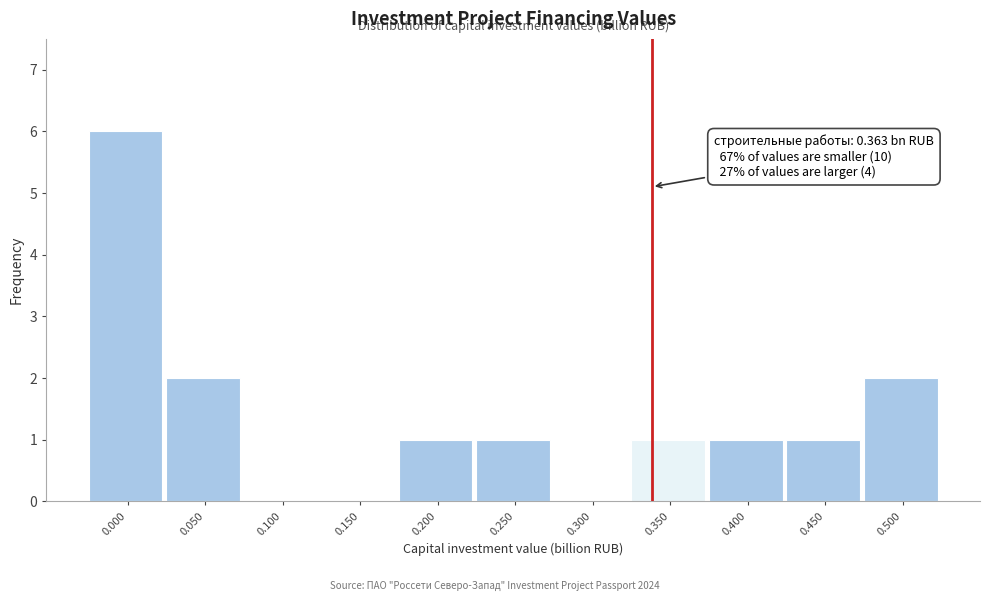

Reading left to right, extract all data points from this chart.

0.000=6	0.050=2	0.100=0	0.150=0	0.200=1	0.250=1	0.300=0	0.350=1	0.400=1	0.450=1	0.500=2